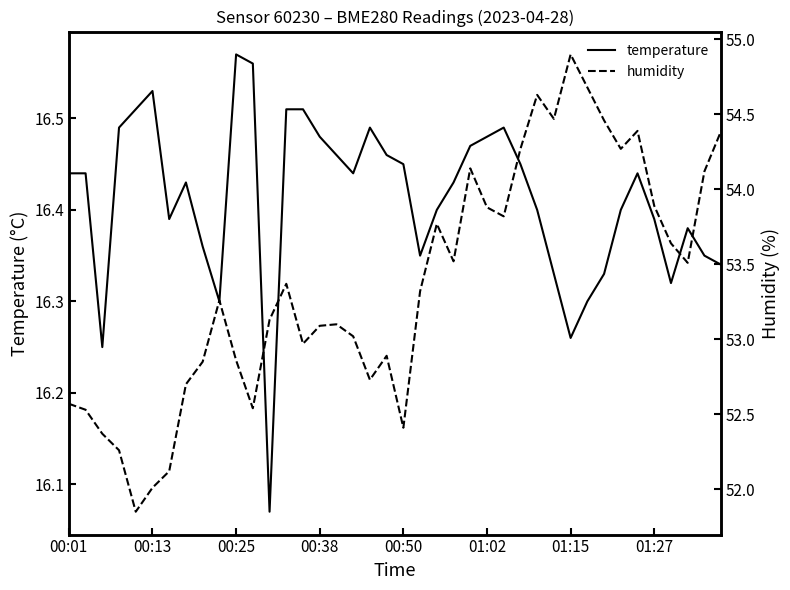

Is it true that humidity equals 53.3 at 9?

True